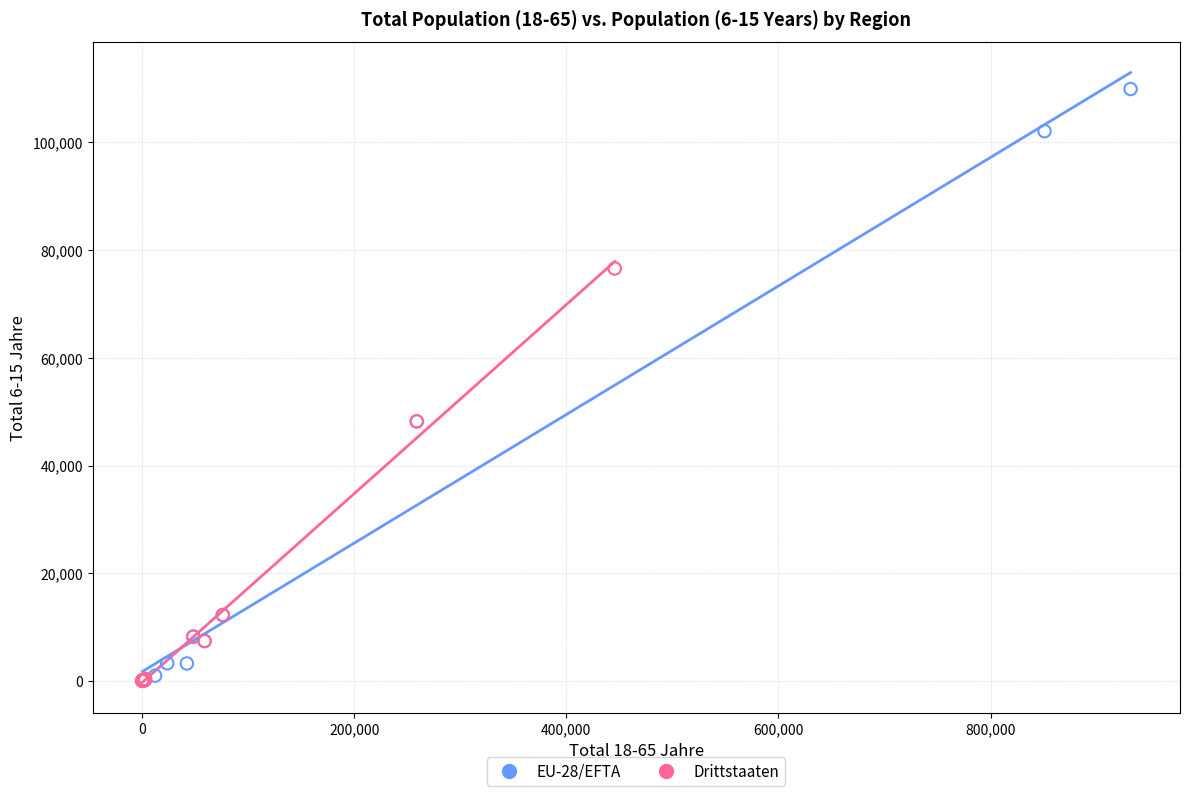

Which series reaches the maximum Y coordinate?

EU-28/EFTA